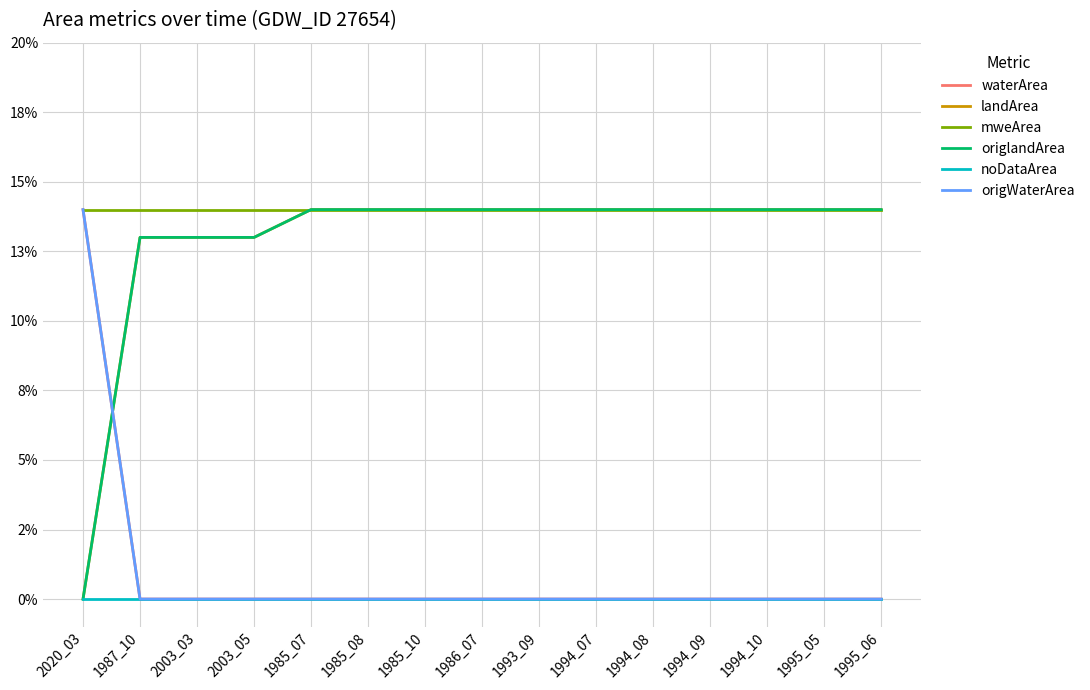

Reading right to left, list all the values displayed in this chart.

waterArea: 0.0	0.0	0.0	0.0	0.0	0.0	0.0	0.0	0.0	0.0	0.0	0.0	0.0	0.0	0.1
landArea: 0.1	0.1	0.1	0.1	0.1	0.1	0.1	0.1	0.1	0.1	0.1	0.1	0.1	0.1	0.0
mweArea: 0.1	0.1	0.1	0.1	0.1	0.1	0.1	0.1	0.1	0.1	0.1	0.1	0.1	0.1	0.1
origlandArea: 0.1	0.1	0.1	0.1	0.1	0.1	0.1	0.1	0.1	0.1	0.1	0.1	0.1	0.1	0.0
noDataArea: 0.0	0.0	0.0	0.0	0.0	0.0	0.0	0.0	0.0	0.0	0.0	0.0	0.0	0.0	0.0
origWaterArea: 0.0	0.0	0.0	0.0	0.0	0.0	0.0	0.0	0.0	0.0	0.0	0.0	0.0	0.0	0.1